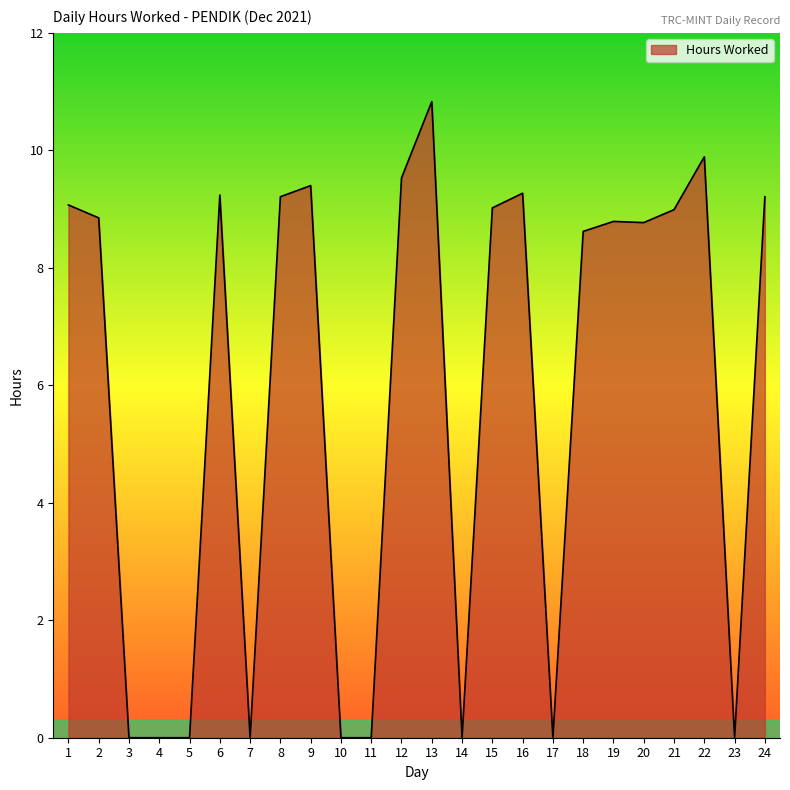

Which has a higher value, 6 or 22?

22